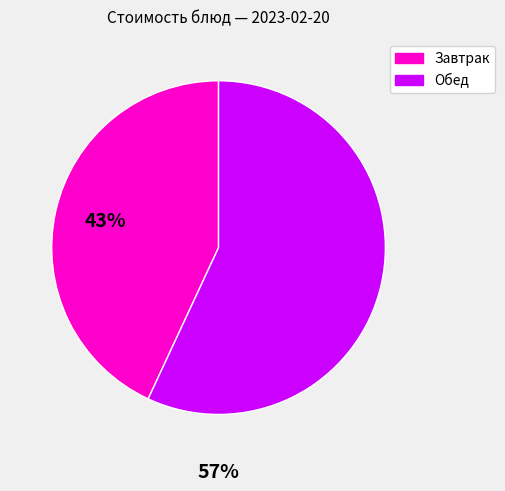

Is there a majority slice in this chart?

Yes